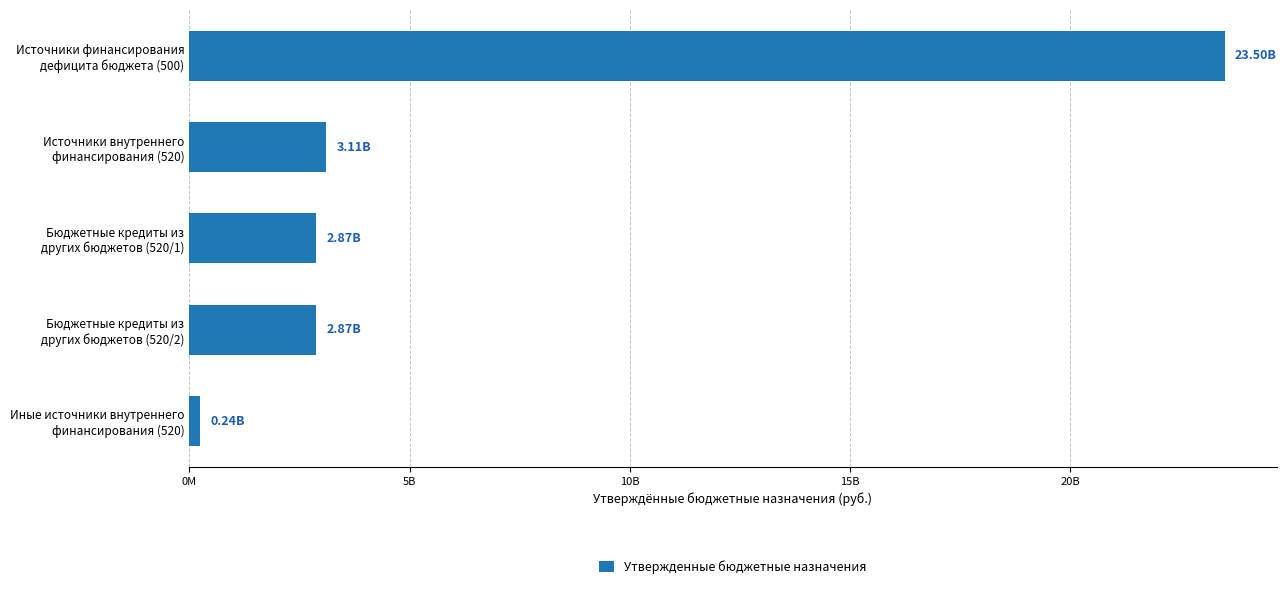

Does the chart contain any negative values?

No